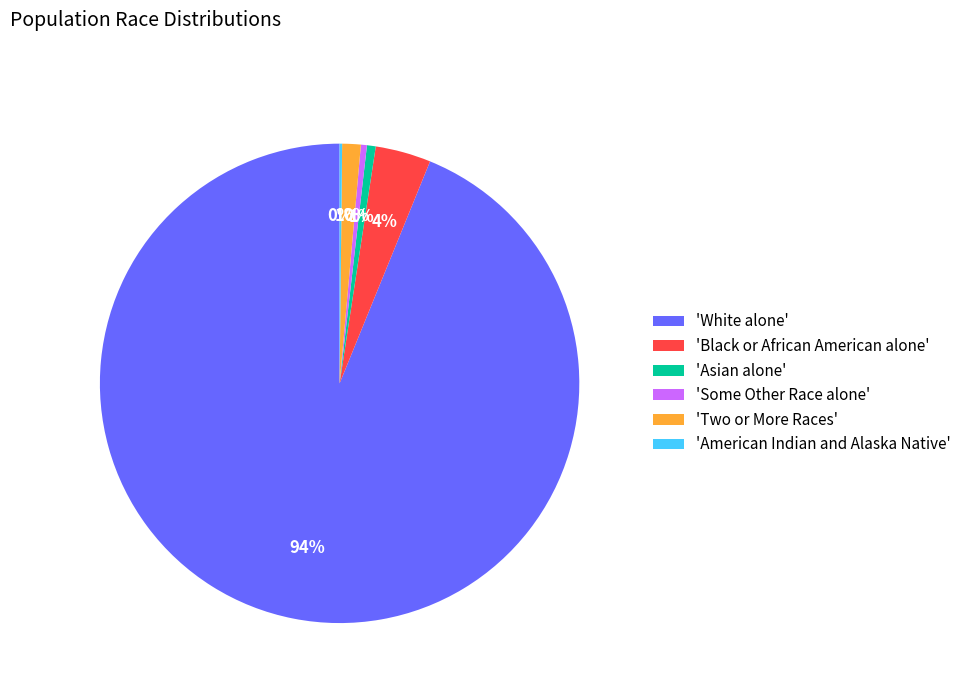

What percentage is the 'White alone' slice, to the nearest percent?

94%